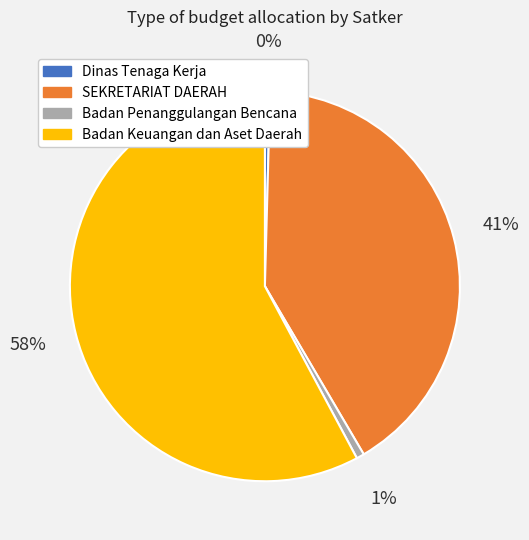

Does any single category account for the majority?

Yes